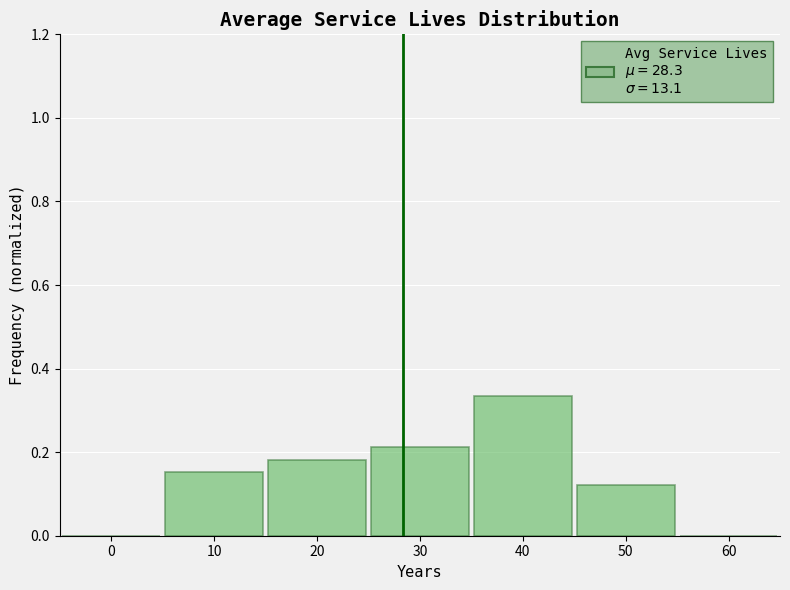

Reading left to right, list every bar in this chart as the range it spans on the x-axis followed by its height. The values are not printed on the chart, so give them approximately, as read against the axis.

-5 to 5: 0
5 to 15: 0.16
15 to 25: 0.18
25 to 35: 0.22
35 to 45: 0.34
45 to 55: 0.12
55 to 65: 0